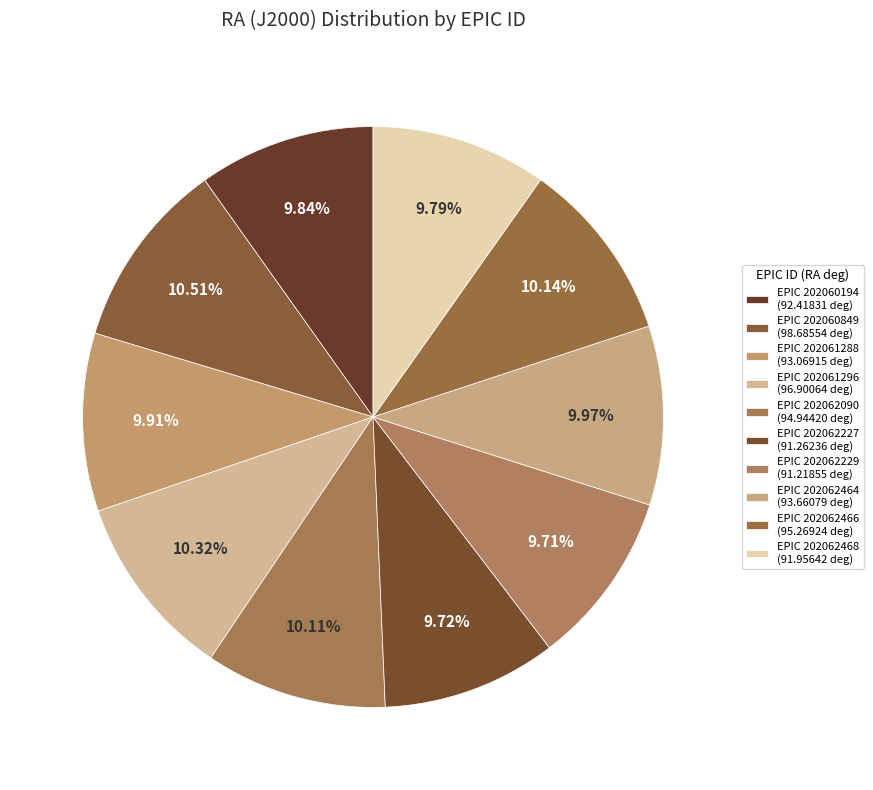

What is the smallest slice in the pie chart?

202062229